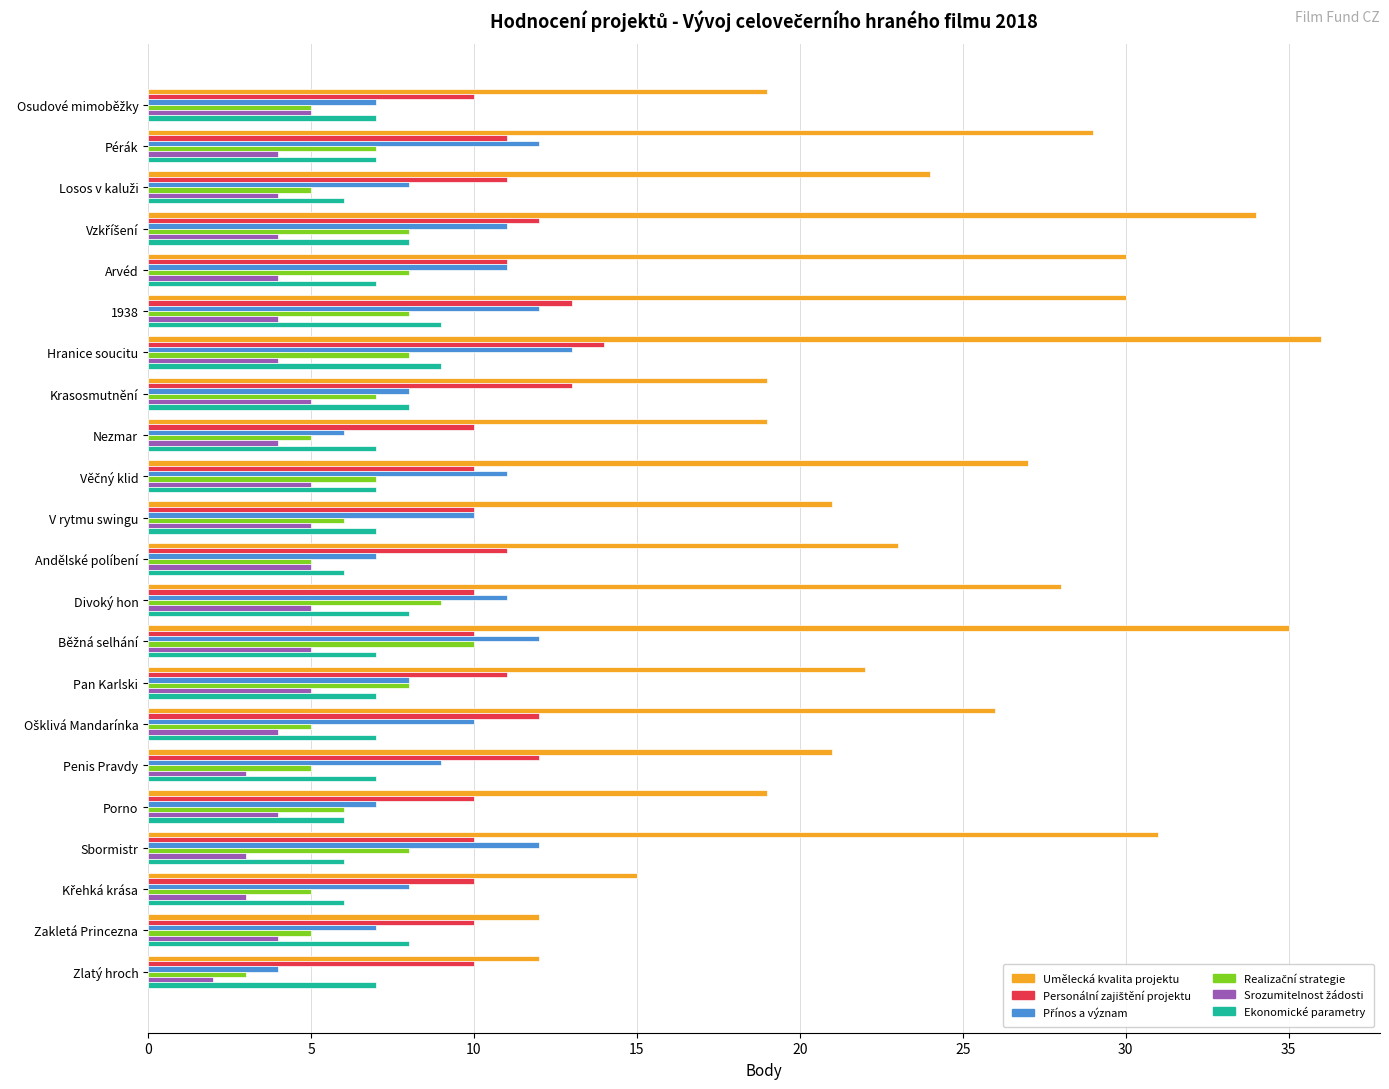

How many categories are shown in the chart?

22